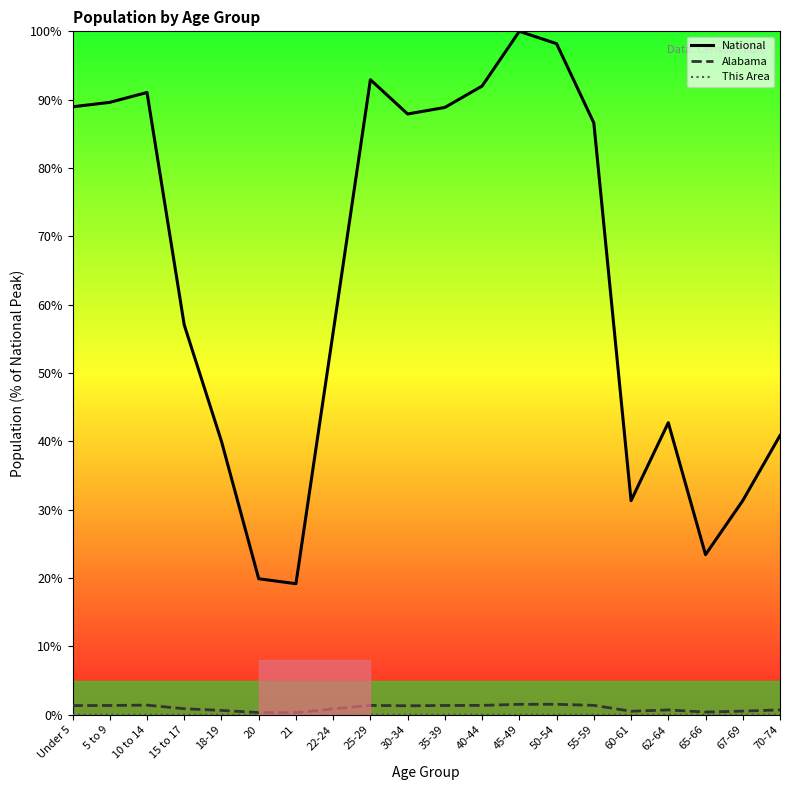

At how many categories does at least one series exceed 15?

20